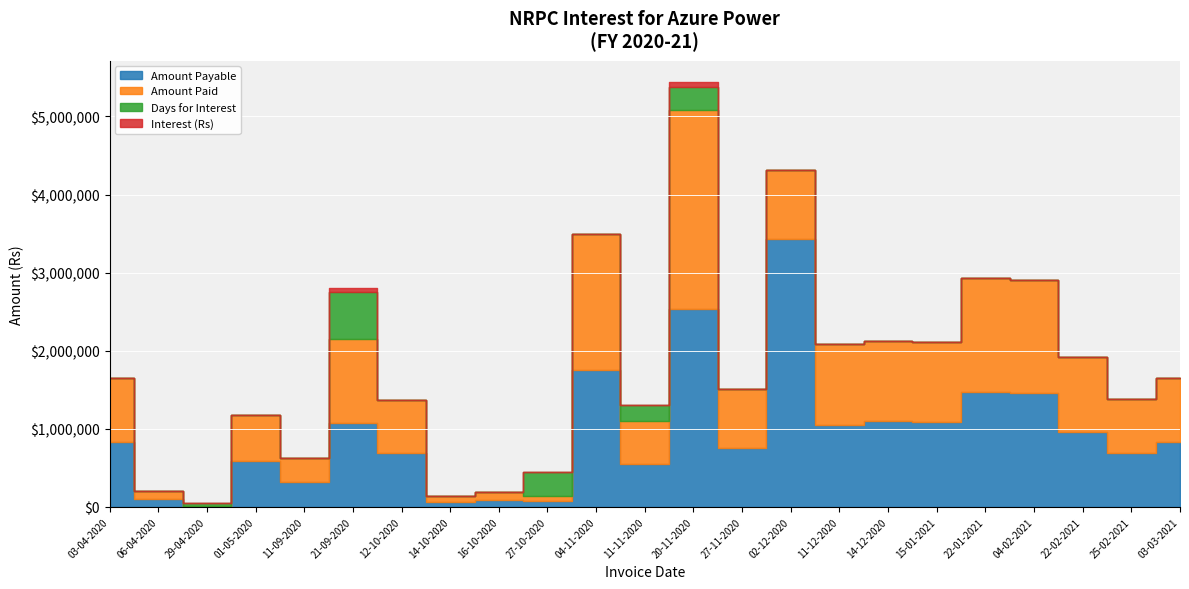

Reading left to right, extract all data points from this chart.

Amount Payable: 825995	102213	3334	590786	316246	1075146	687652	69565	93445	73090	1749128	550600	2539230	757687	3428538	1045968	1104752	1093889	1467512	1455258	960974	691367	825225
Amount Paid: 825995	102213	3334	590786	316246	1075146	687652	69565	93445	73090	1749128	550600	2539230	757687	889308	1045968	1024338	1013475	1467512	1455258	960974	691367	825225
Days for Interest: 0	0	1	0	0	12	0	0	0	6	0	4	6	0	0	0	0	0	0	0	0	0	0
Interest (Rs): 0	0	1	0	0	5161	0	0	0	175	0	881	6094	0	0	0	0	0	0	0	0	0	0